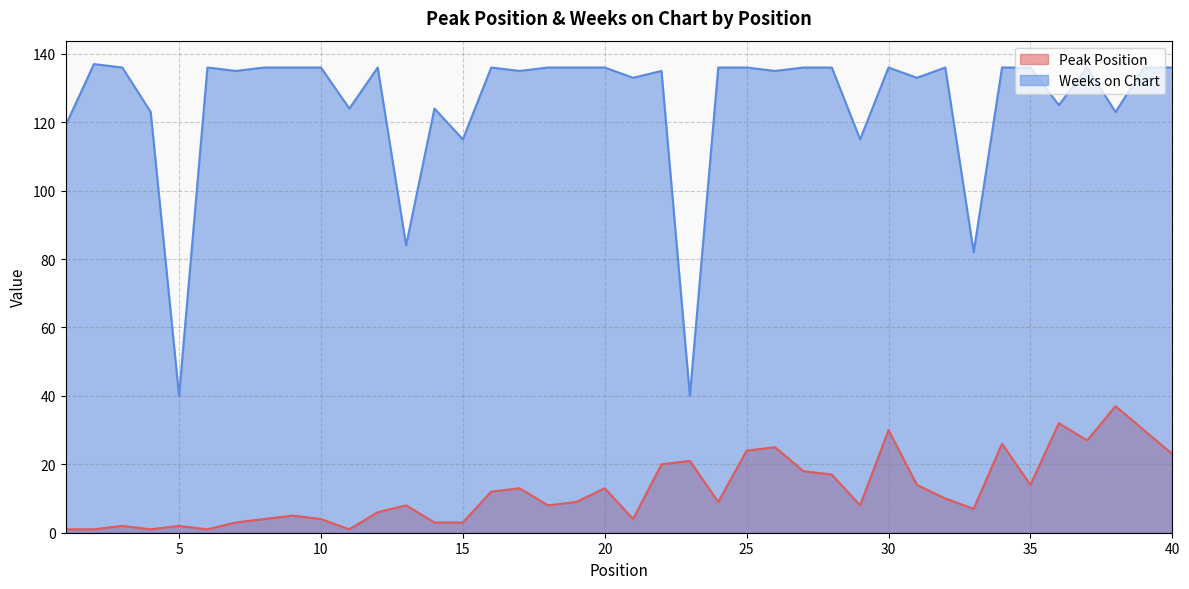

At which label is Peak Position closest to 19?

22